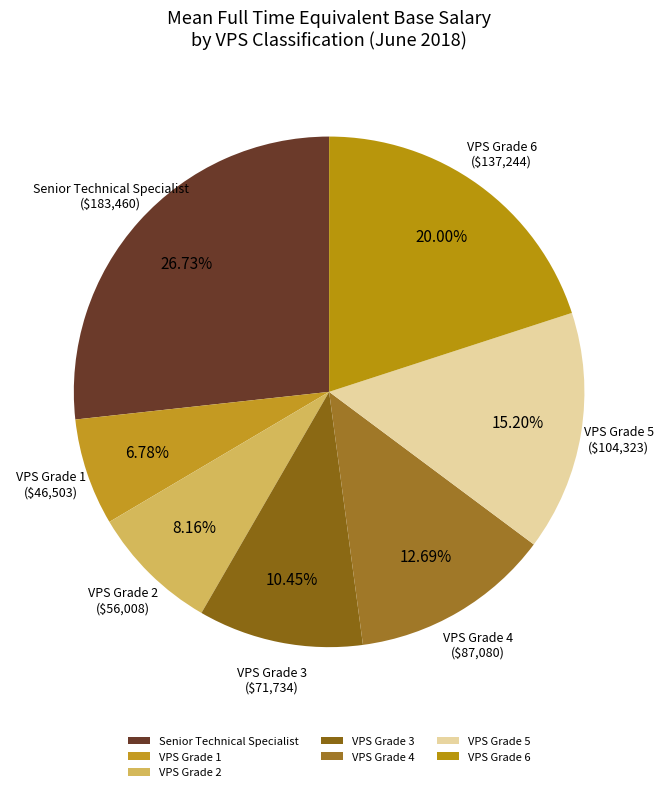

Which category has the biggest portion of the pie?

Senior Technical Specialist